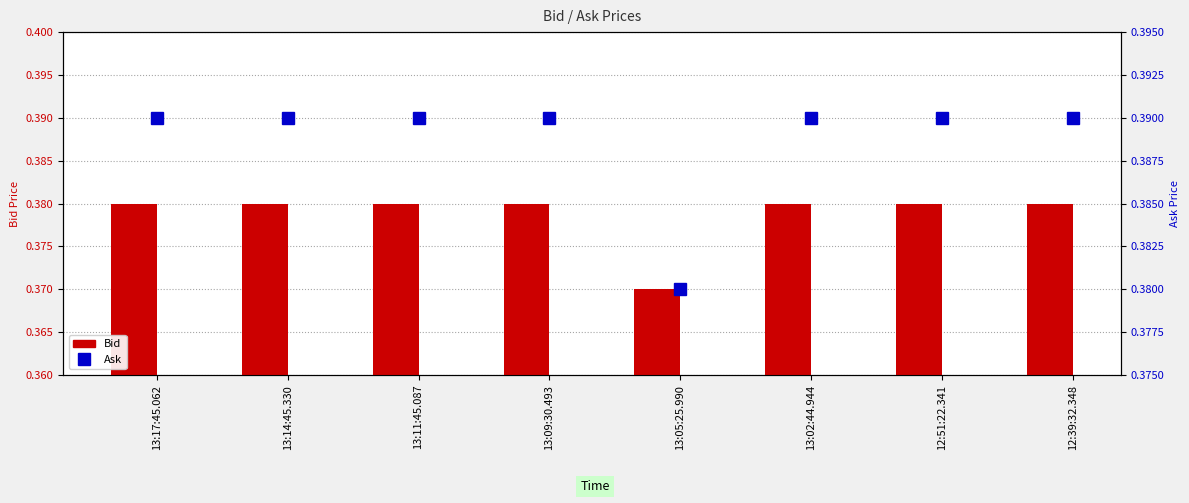

Rank the series at 12:51:22.341 from lowest to highest value.

Bid, Ask